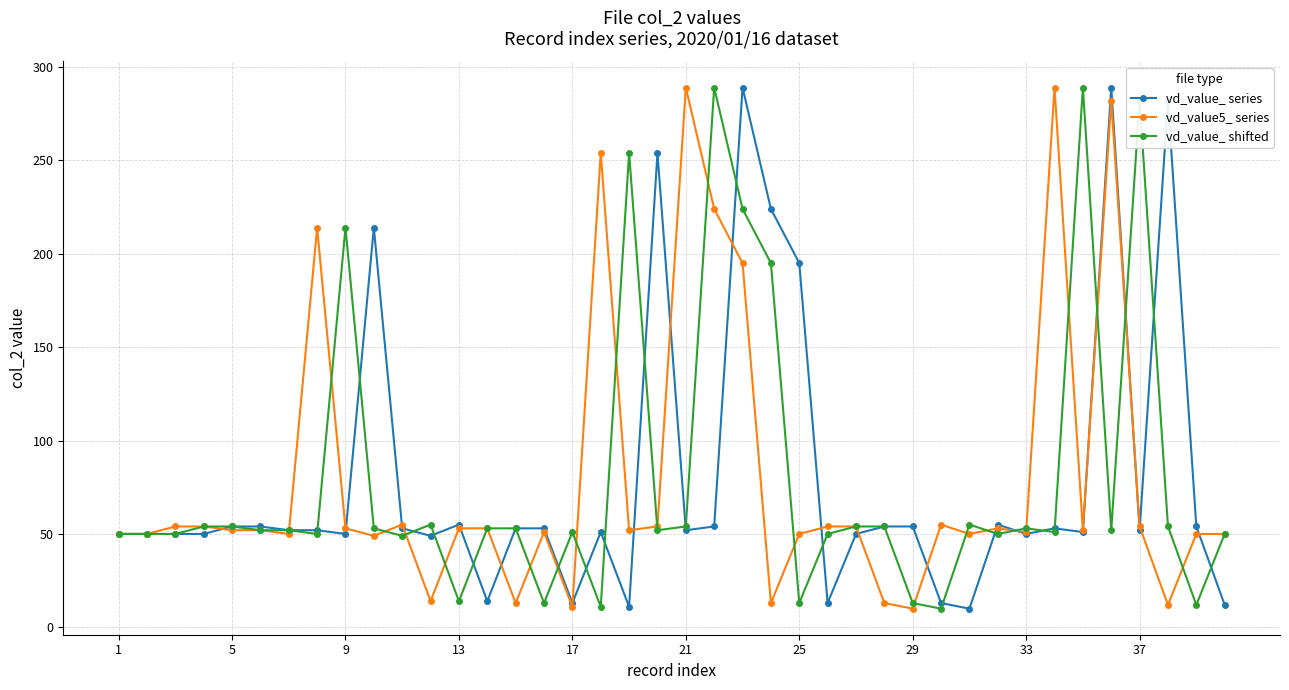

What is the minimum value for vd_value_ series?

10